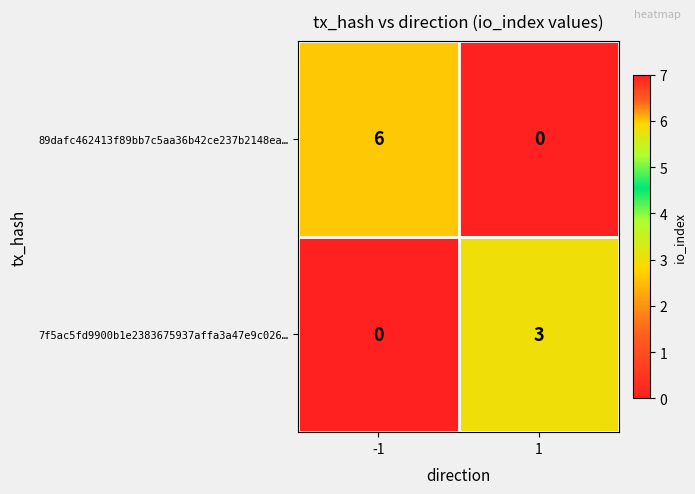

Reading right to left, transcribe all the data shown in this chart.

89dafc462413f89bb7c5aa36b42ce237b2148ea…: 0	6
7f5ac5fd9900b1e2383675937affa3a47e9c026…: 3	0